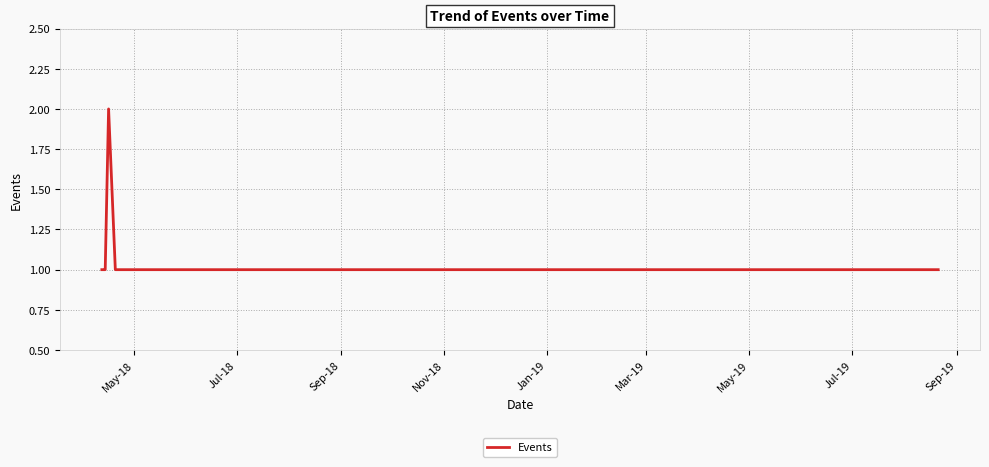

What is the smallest value displayed?

1